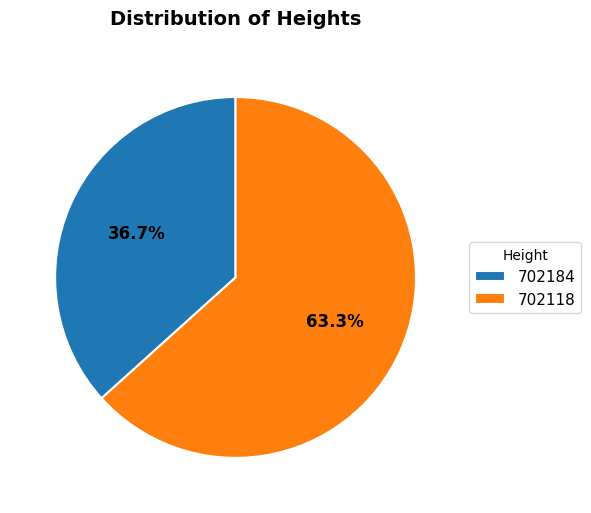

Is 702184 the majority of the pie?

No